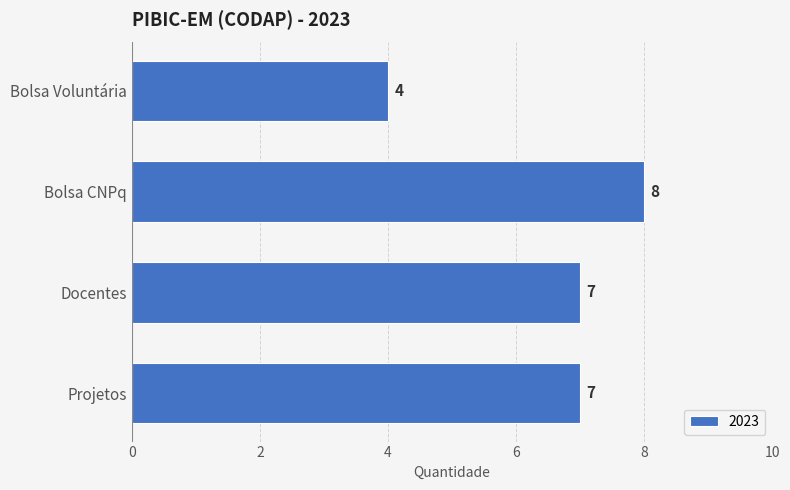

Reading top to bottom, list all the values displayed in this chart.

4	8	7	7